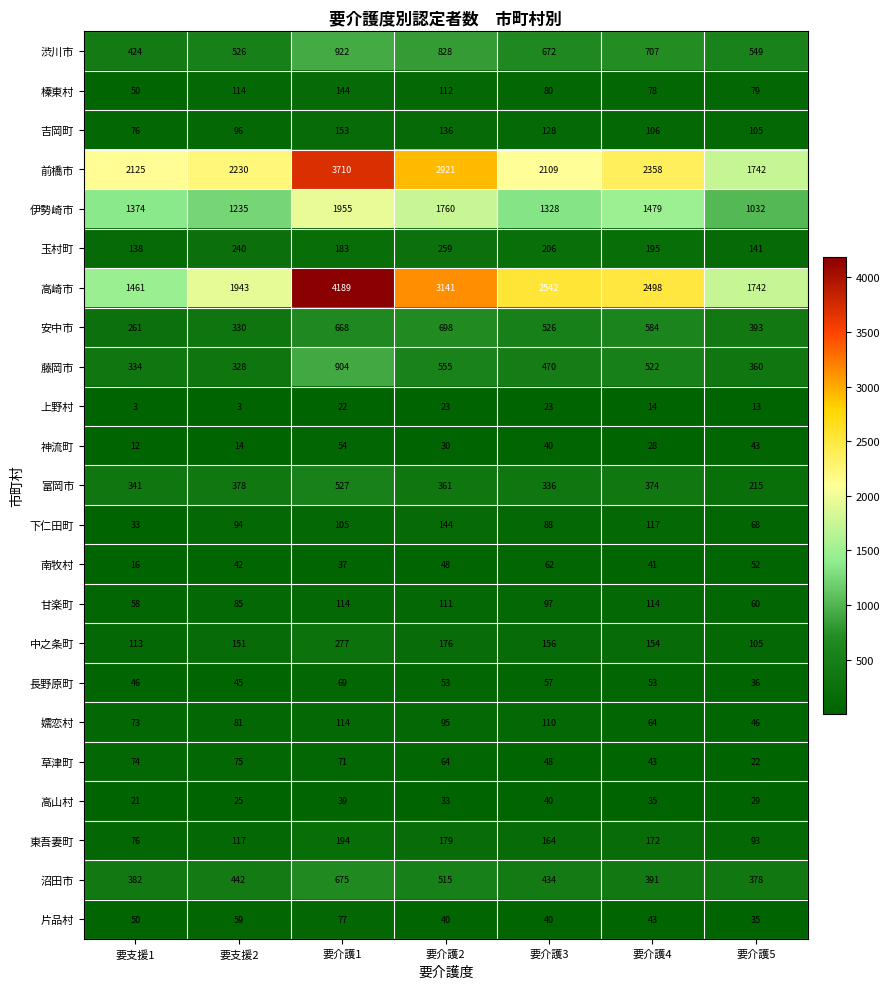

How many distinct data groups are displayed?

23